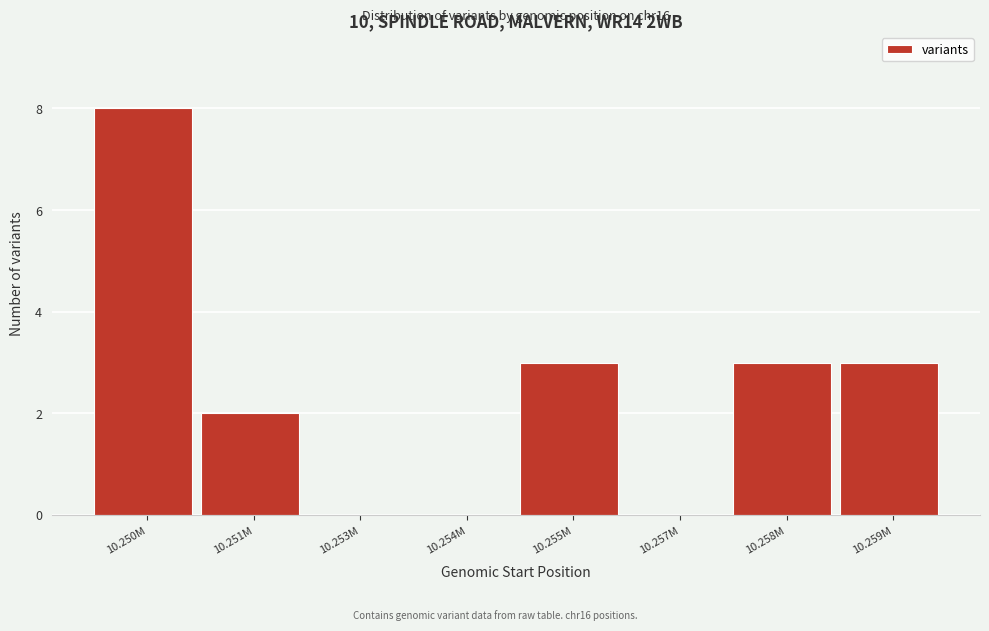

Reading right to left, extract all data points from this chart.

10.259M=3	10.258M=3	10.257M=0	10.255M=3	10.254M=0	10.253M=0	10.251M=2	10.250M=8